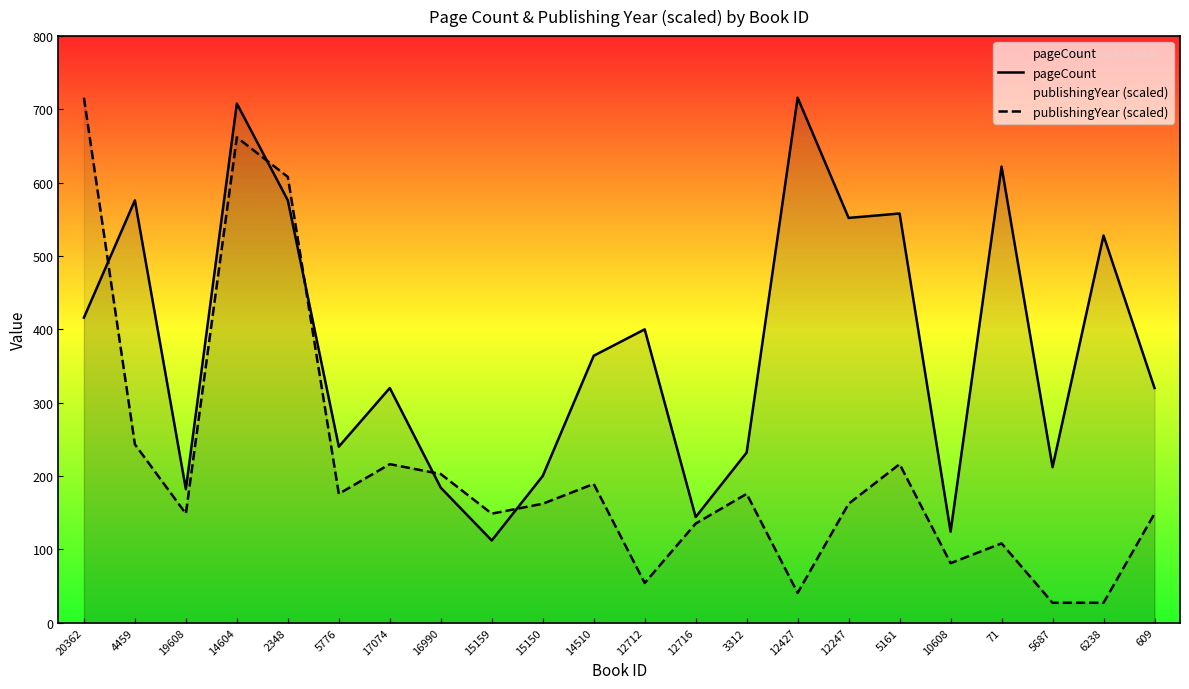

Reading right to left, what are all the values shown in this chart?

pageCount: 320.0	528.0	212.0	622.0	124.0	558.0	552.0	716.0	232.0	144.0	400.0	364.0	200.0	112.0	184.0	320.0	240.0	576.0	708.0	182.0	576.0	416.0
publishingYear (scaled): 148.6	27.0	27.0	108.1	81.1	216.2	162.1	40.5	175.6	135.1	54.0	189.1	162.1	148.6	202.6	216.2	175.6	607.9	662.0	148.6	243.2	716.0